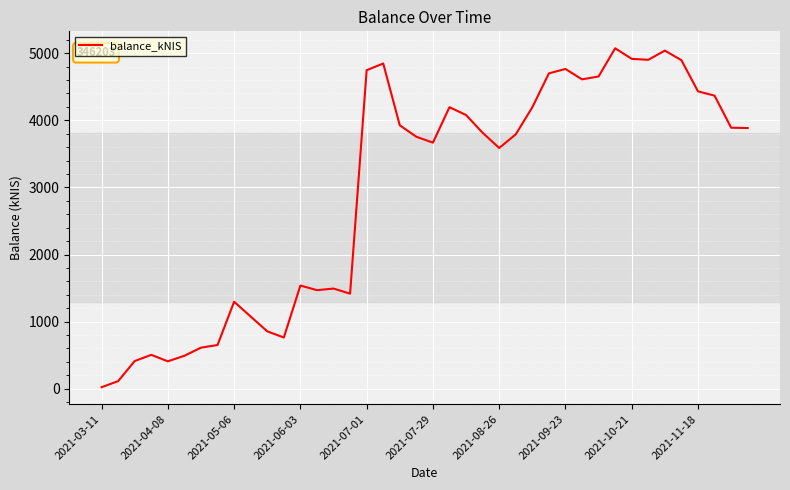

What is the difference between the maximum and minimum values?

5048.9